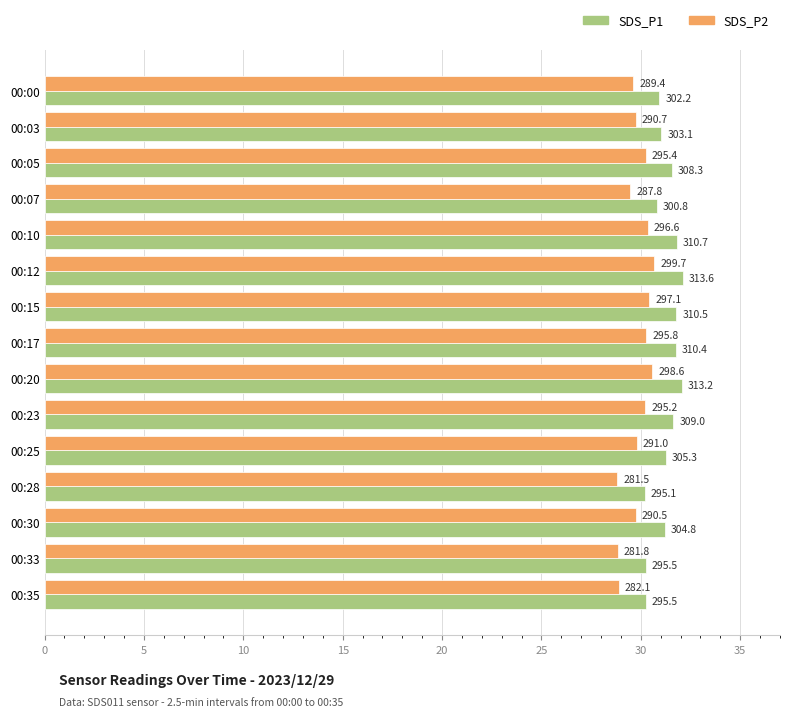

What is the difference between the second highest and second lowest values in the SDS_P2 series?

1.7